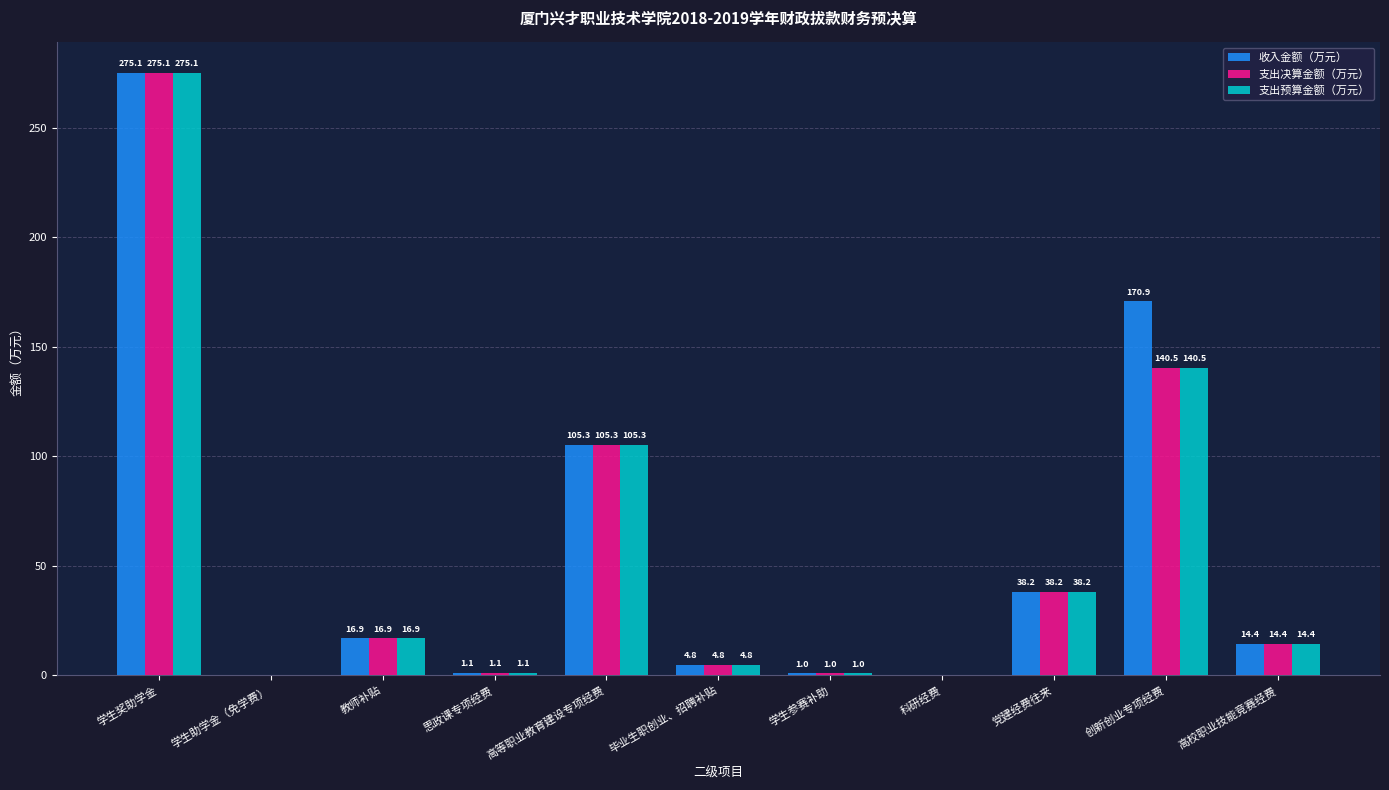

What is the highest value of the 支出决算金额（万元） series?

275.1